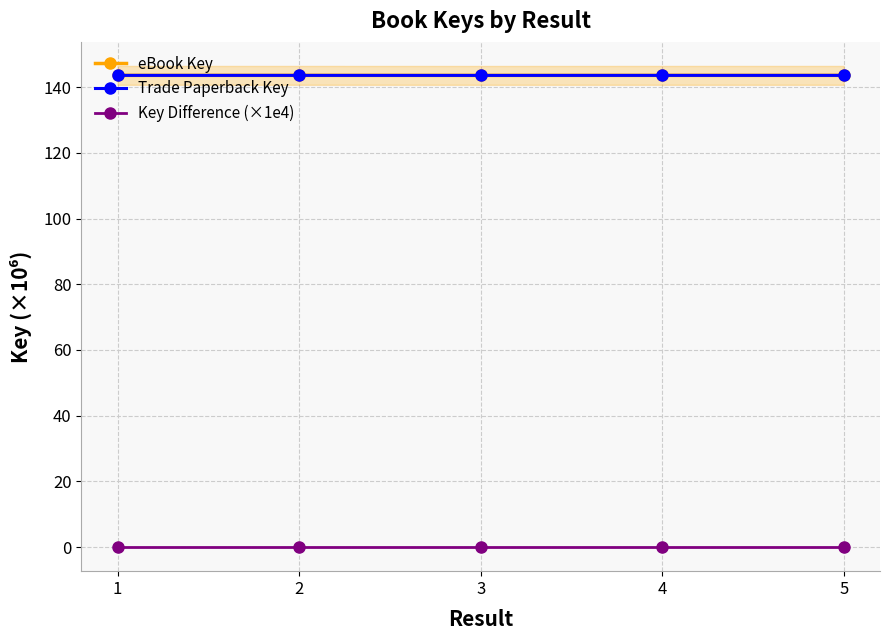

The value of Trade Paperback Key at 2 is 143.6. True or false?

True